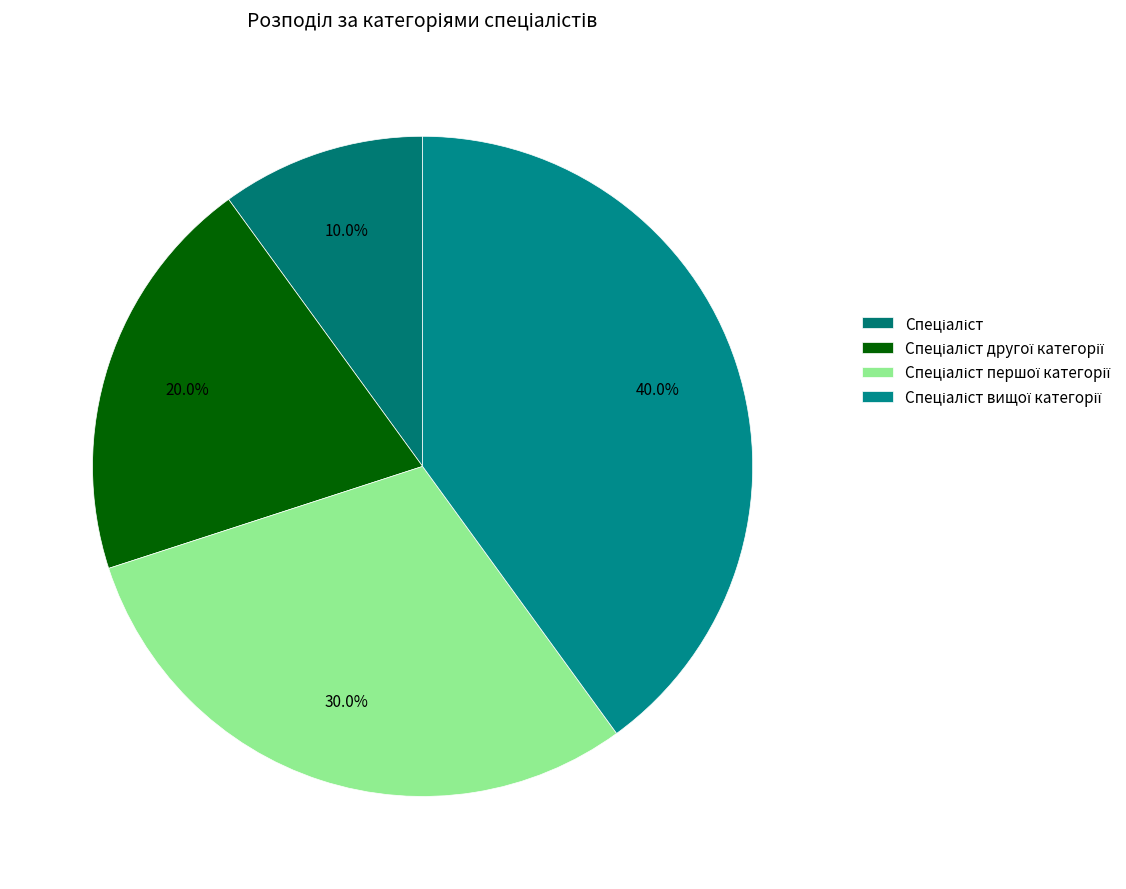

What percentage is NOT represented by Спеціаліст вищої категорії?

60.0%